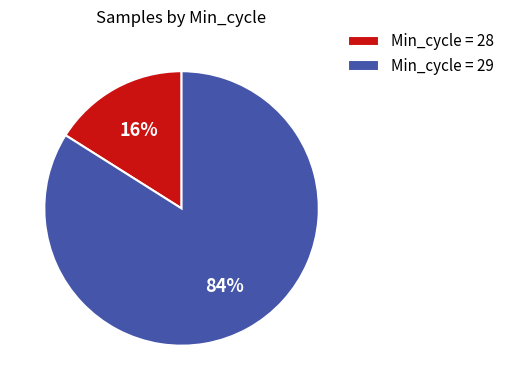

How many segments does this pie chart have?

2